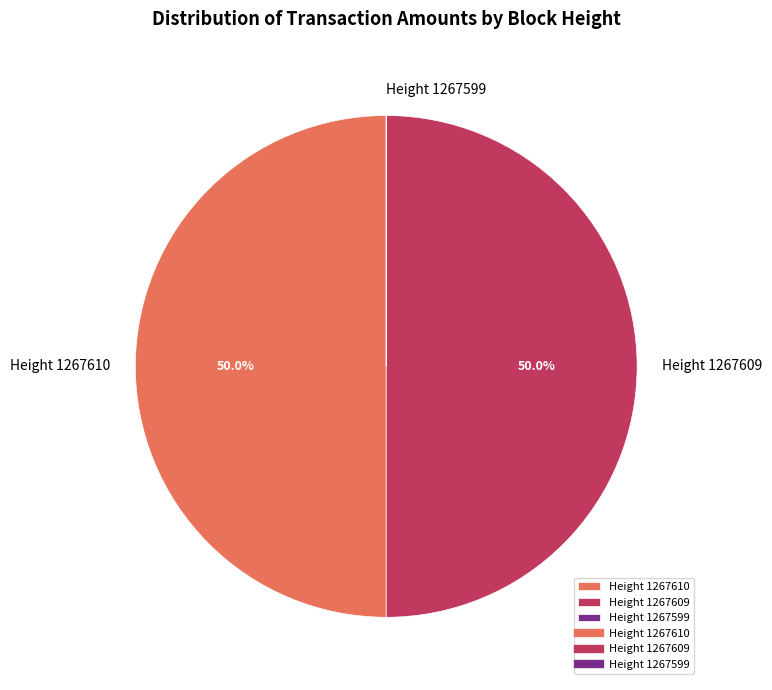

What is the ratio of the value at Height 1267609 to the value at Height 1267610?

1.0